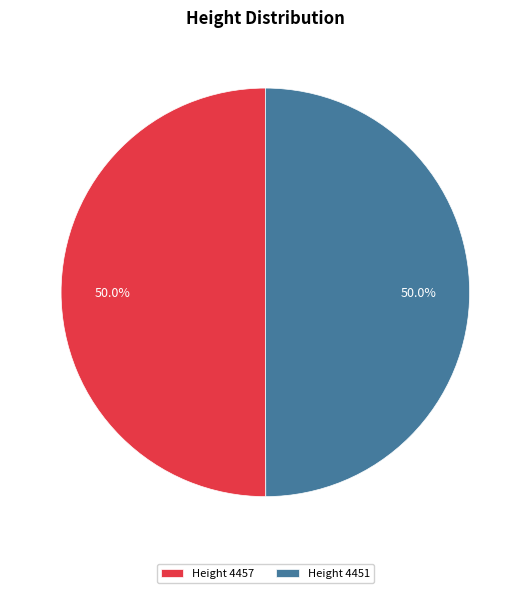

What is the ratio of the value at Height 4451 to the value at Height 4457?

1.0